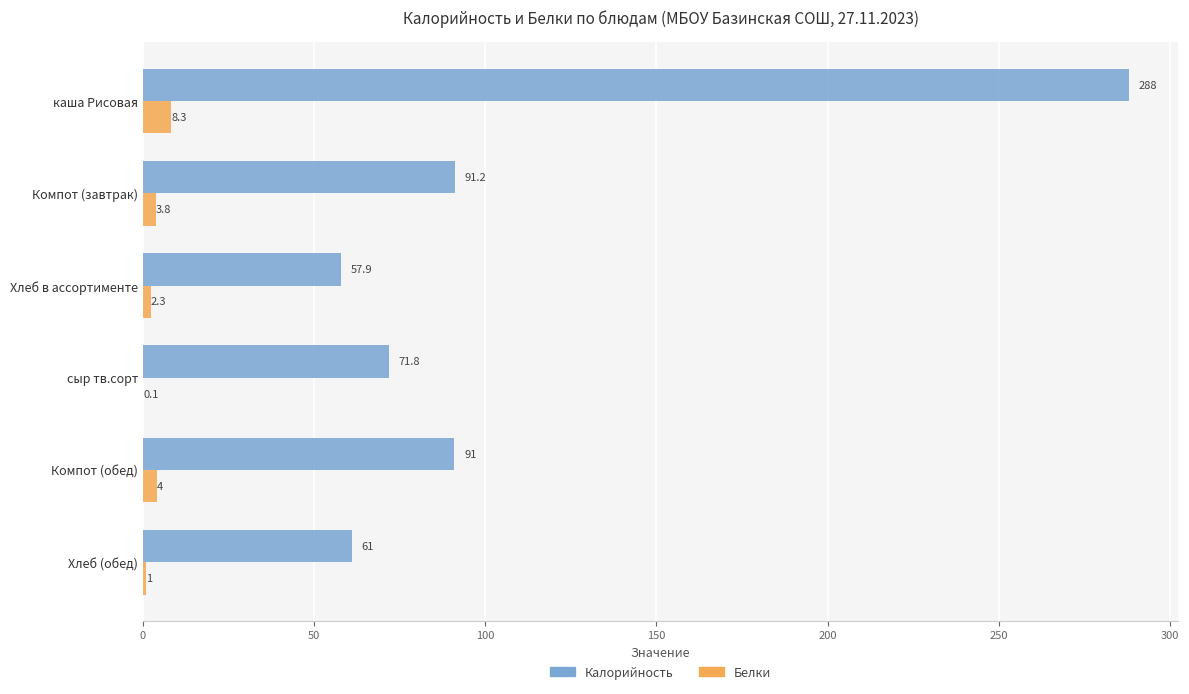

The value of Белки at Компот (завтрак) is 3.8. True or false?

True